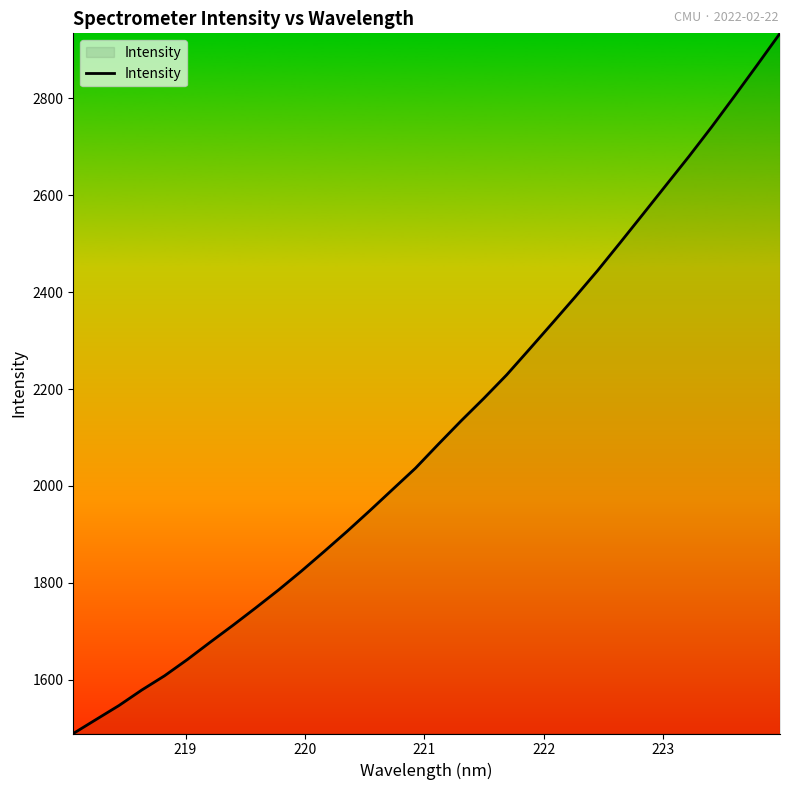

What is the maximum value shown in the chart?

2934.6